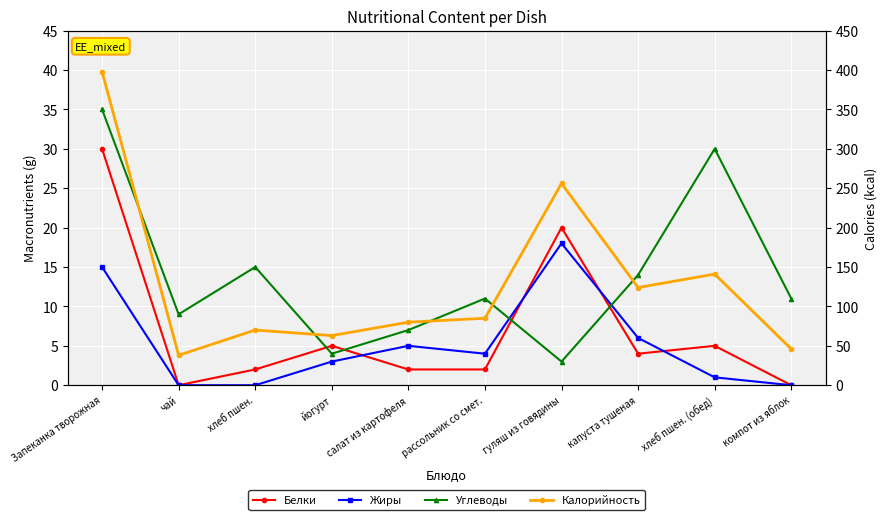

Which series has the largest total across all categories?

Калорийность